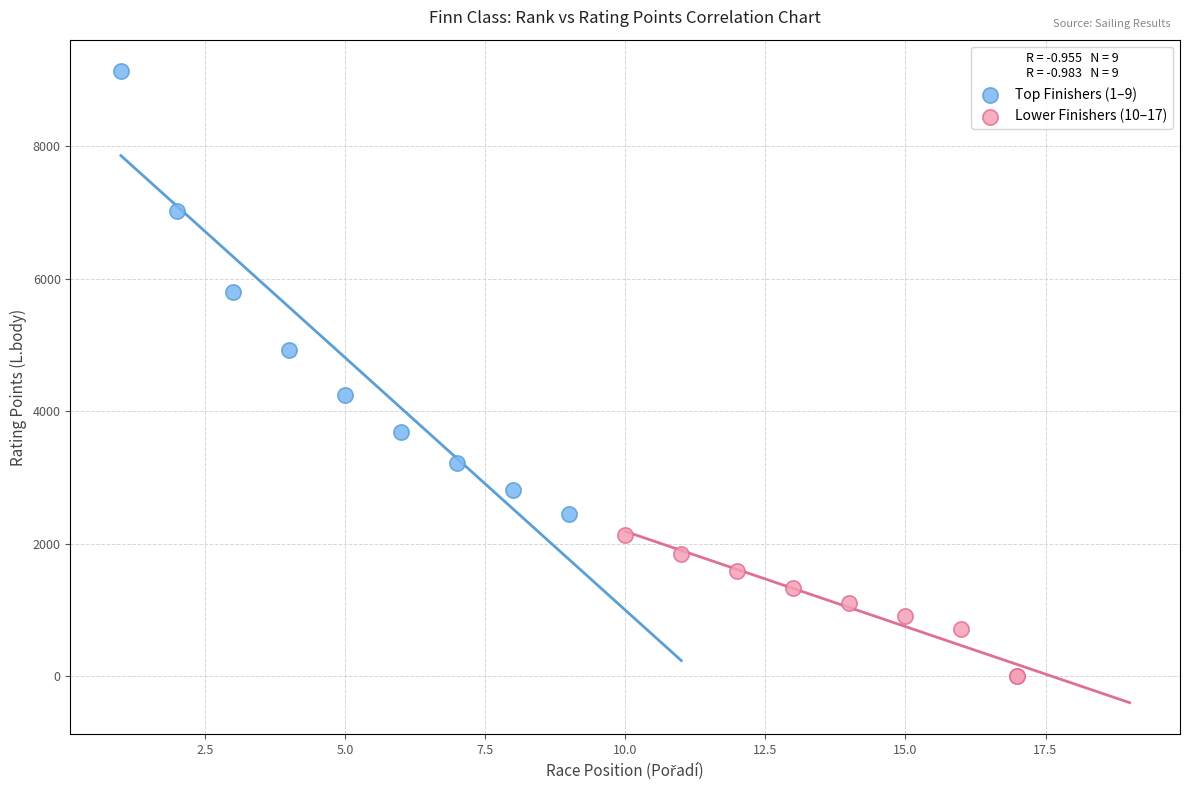

Which series reaches the maximum Y coordinate?

Top Finishers (1–9)